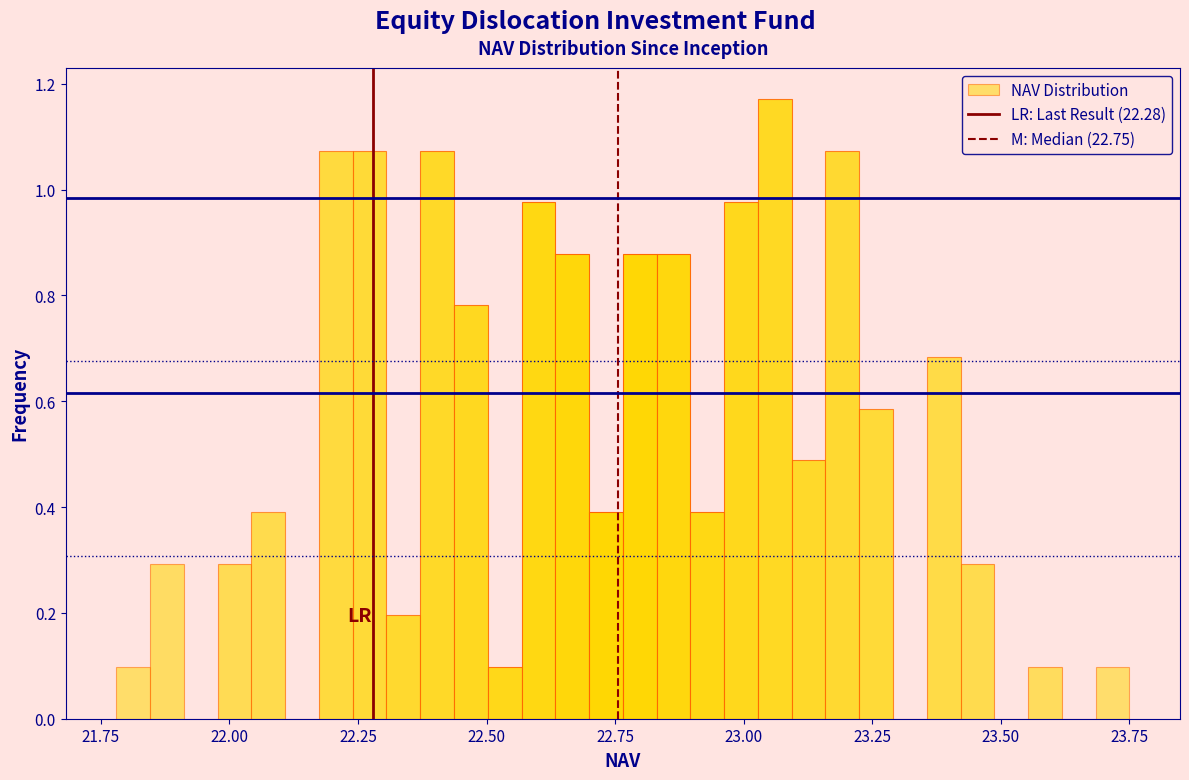

Around what value on the x-axis is the tallest bar? Give the approximate position of its centre, as read against the axis.

23.05